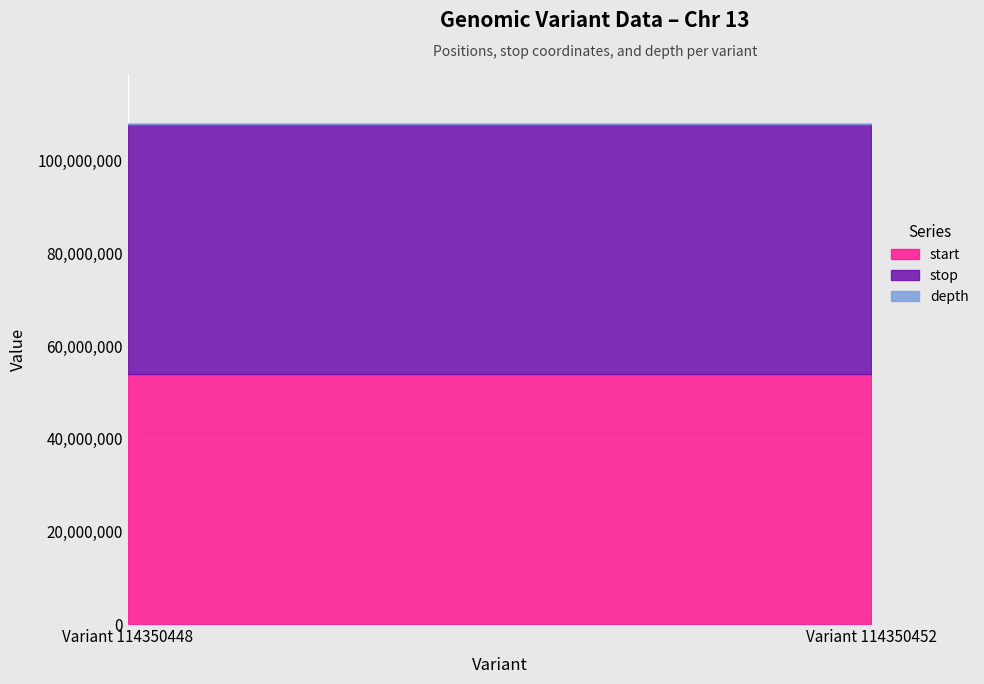

What is the total value across all series at Variant 114350452?

107958273